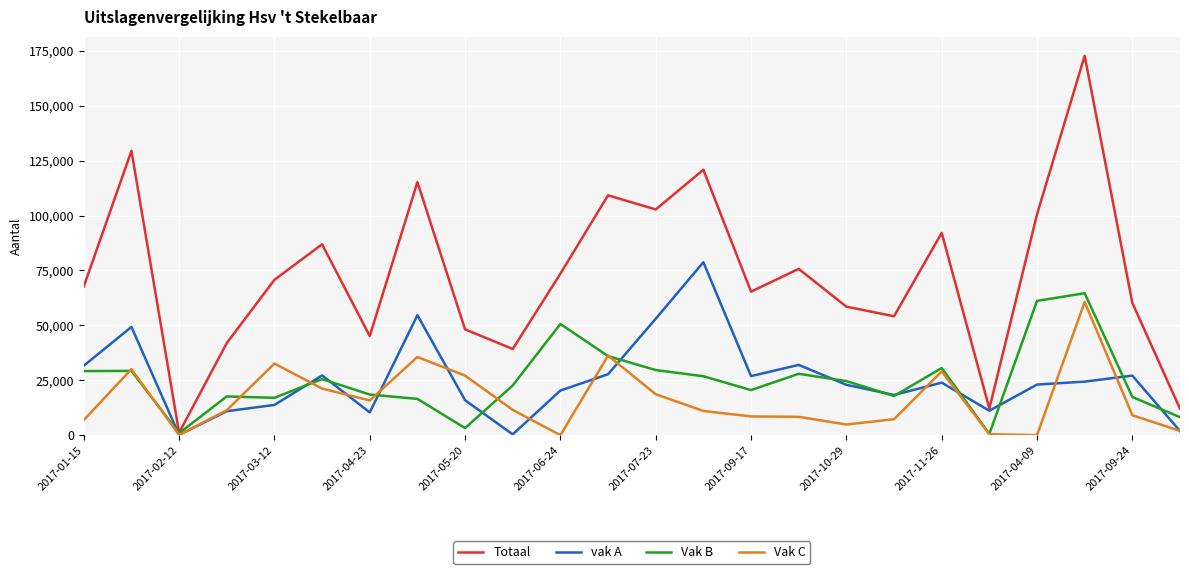

Which series has the largest total across all categories?

Totaal